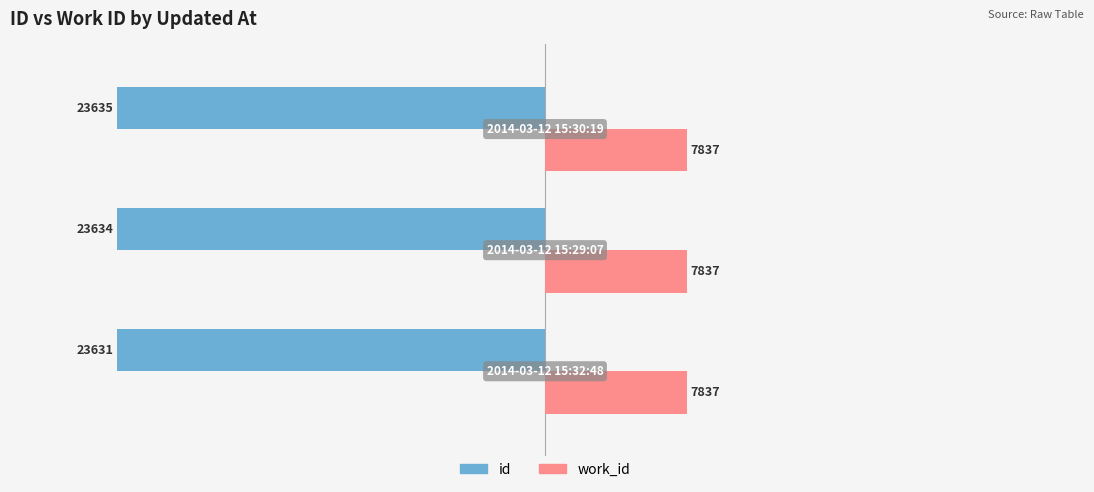

Which series has the largest range (max minus min)?

id